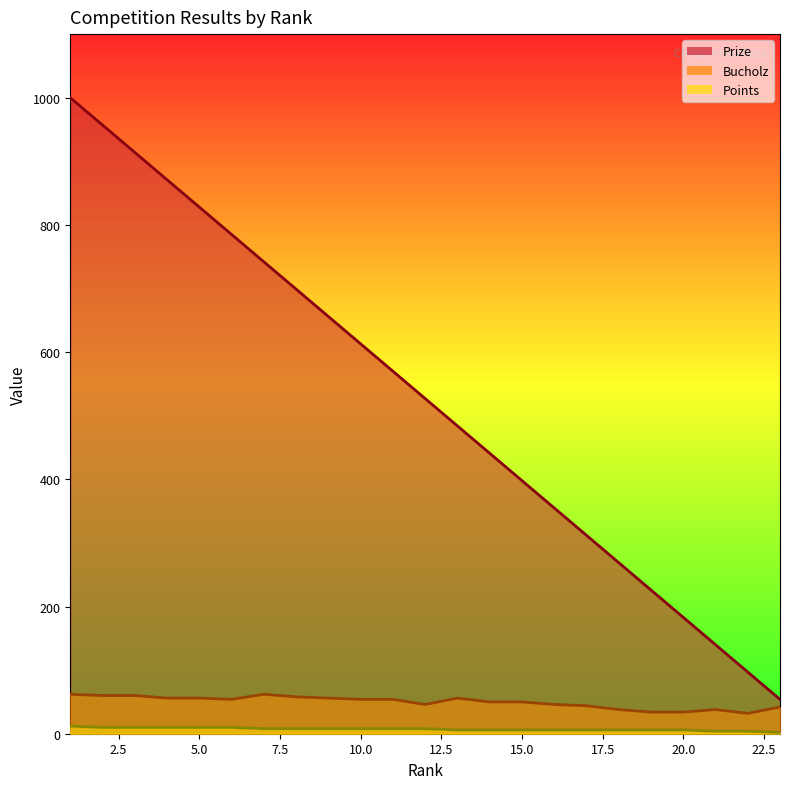

What is the average value of the Points series?

7